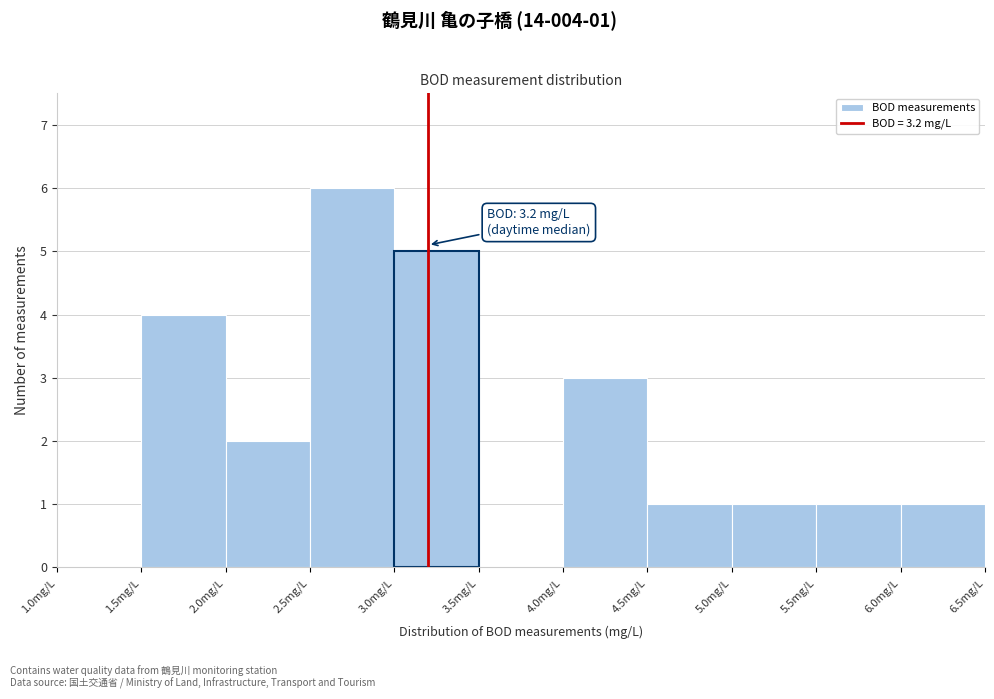

Over which range of the x-axis is the bar tallest?

2.5 to 3.0